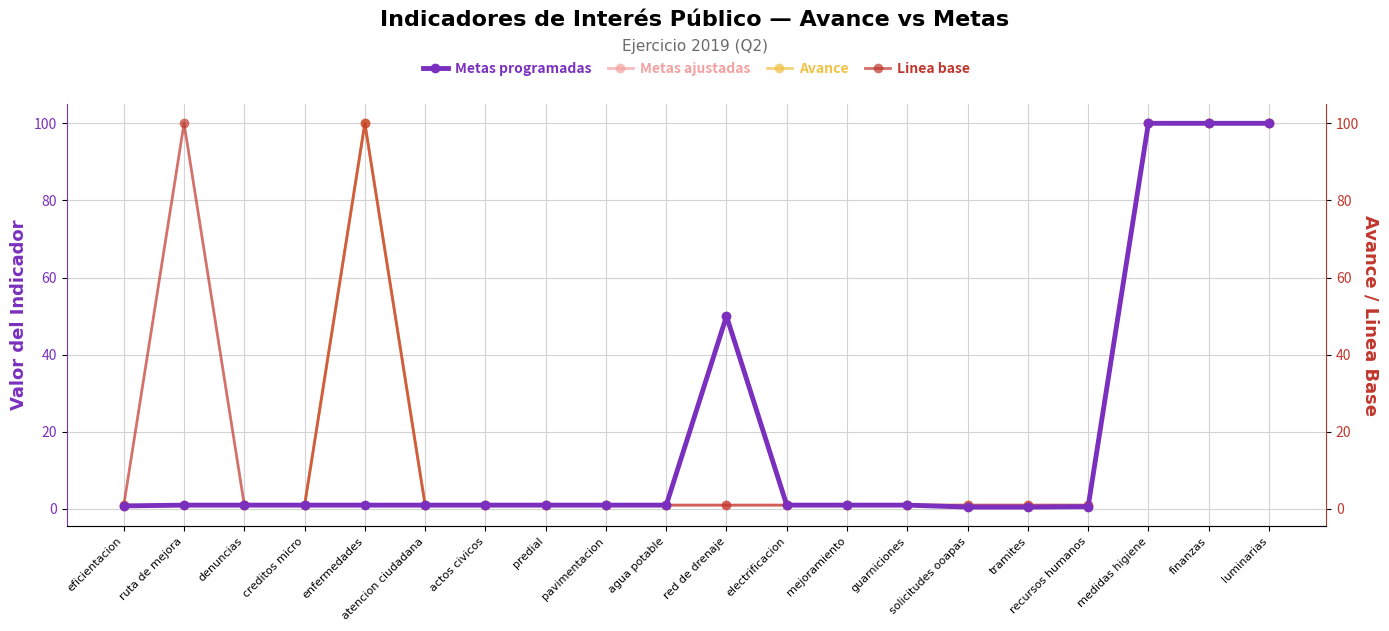

What is the difference between the second highest and second lowest values in the Metas programadas series?

99.5